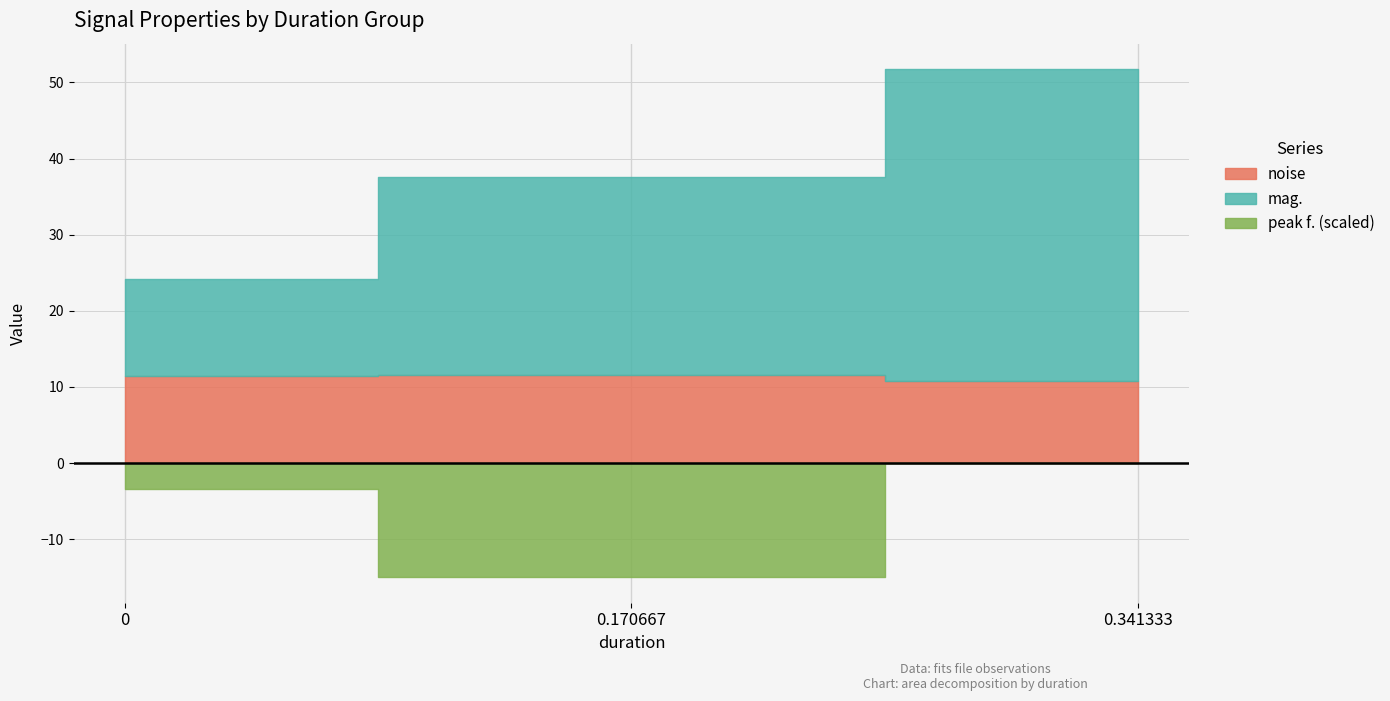

Is the value of peak f. at 0.341333 greater than the value of mag. at 0.170667?

No